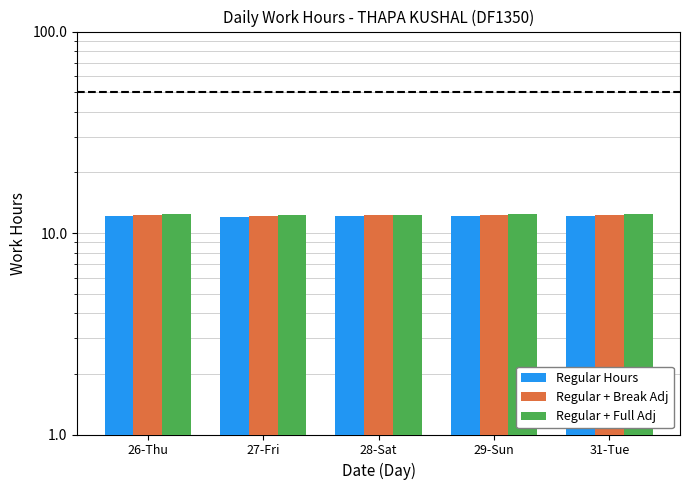

Between 28-Sat and 31-Tue, which is larger?

31-Tue